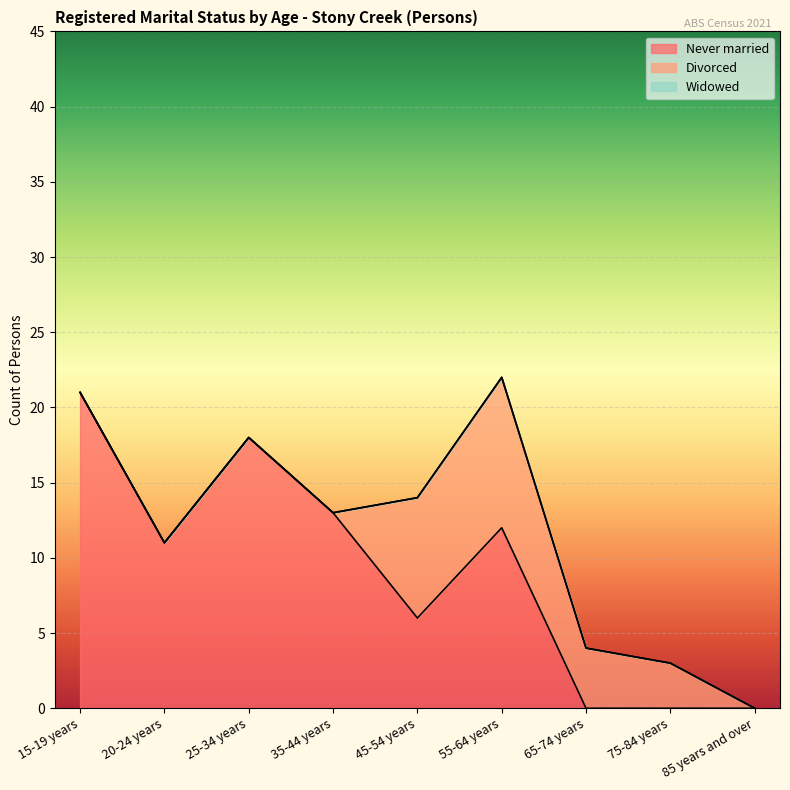

List the series in order of their peak value, lowest first.

Widowed, Divorced, Never married